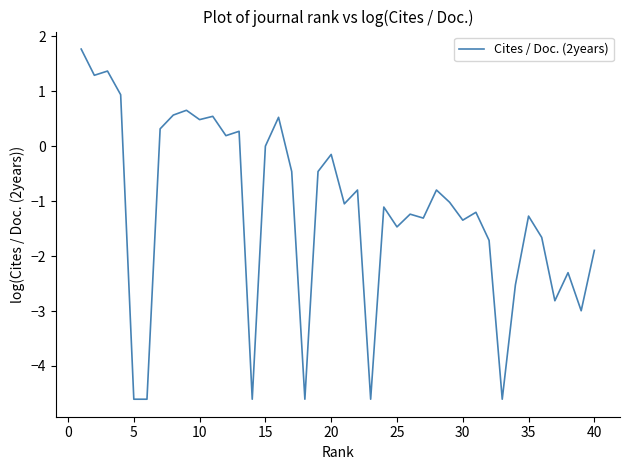

What is the sum of all values?

-48.3